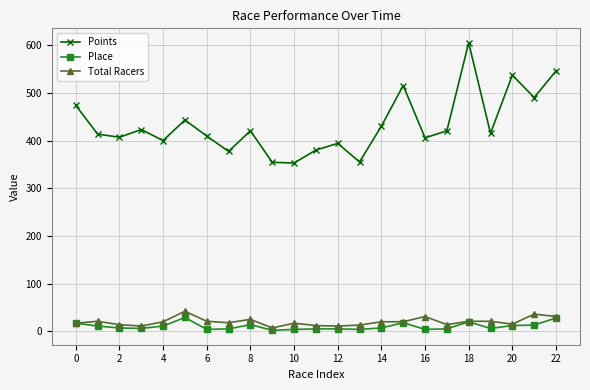

Which series has the largest total across all categories?

Points